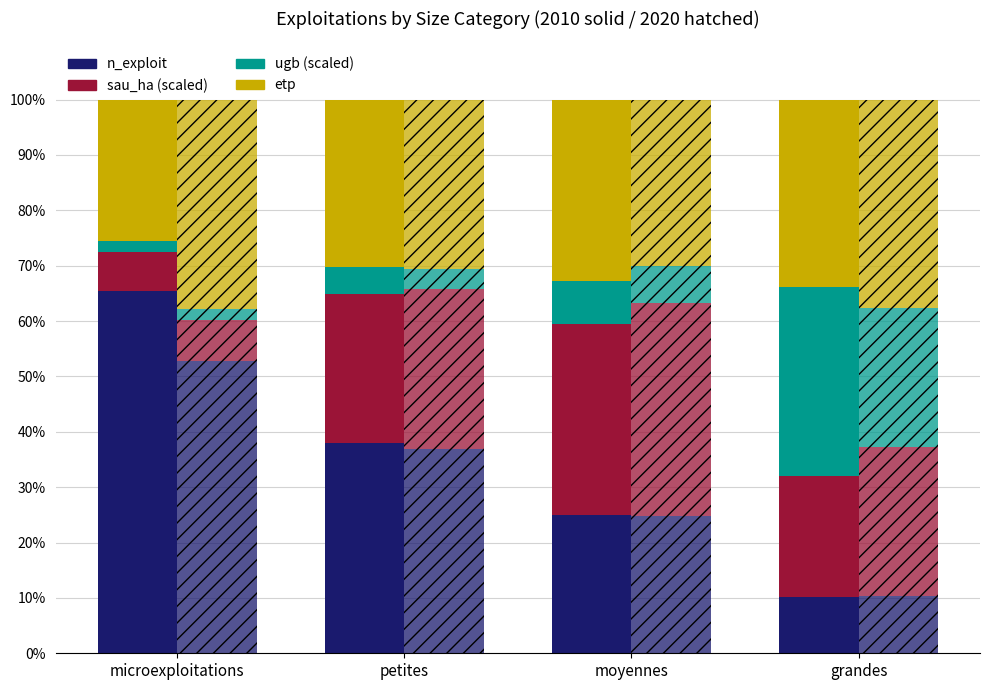

What position from the left is grandes?

4